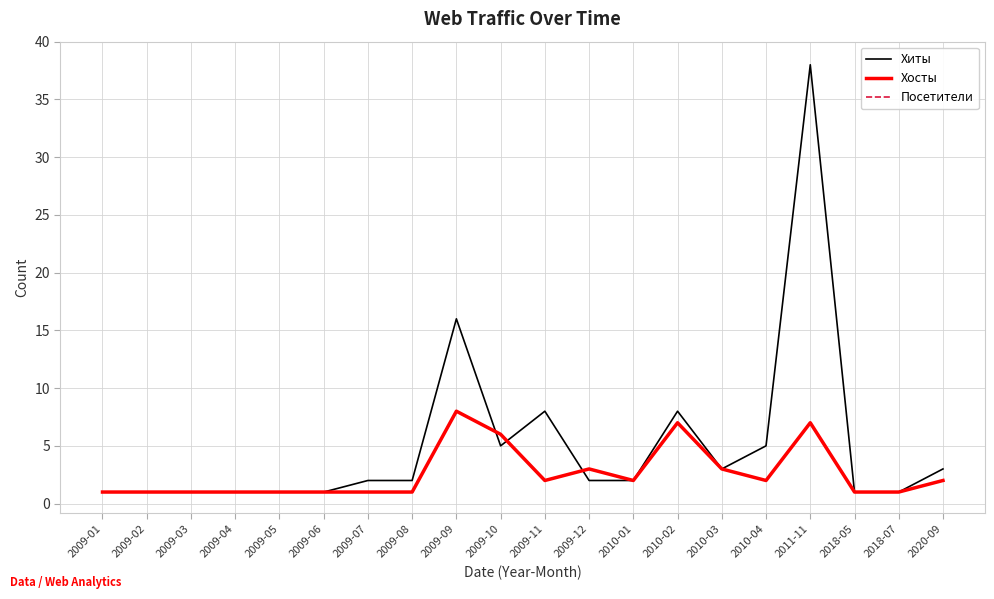

True or false: Посетители and Хиты intersect in this chart.

True